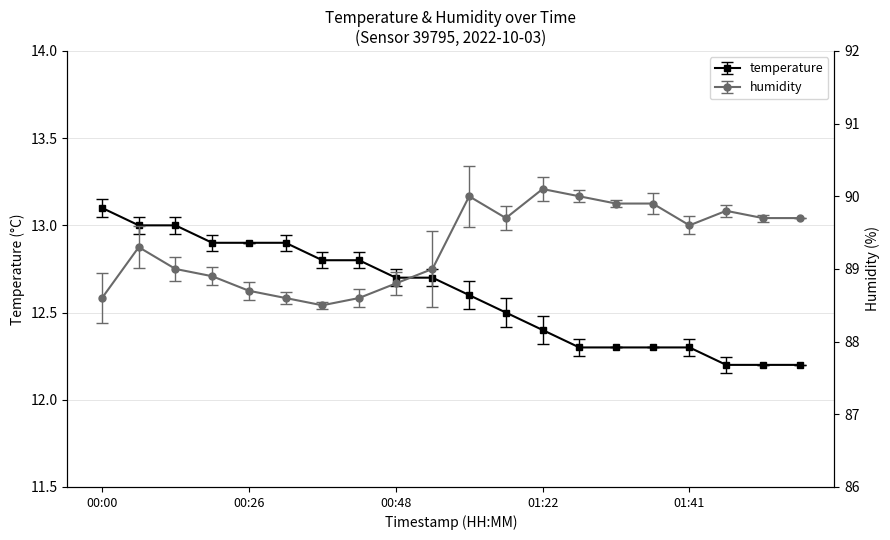

What is the difference between the second highest and minimum values in the humidity series?

1.5